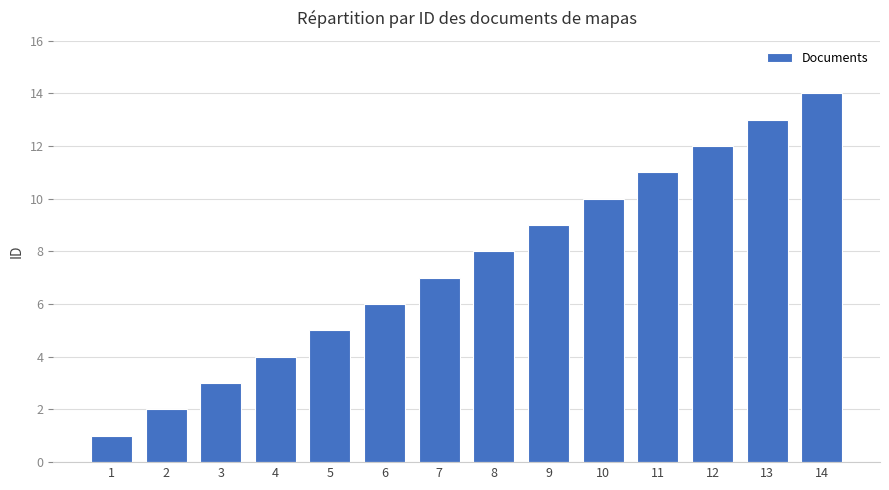

Are the bars horizontal?

No